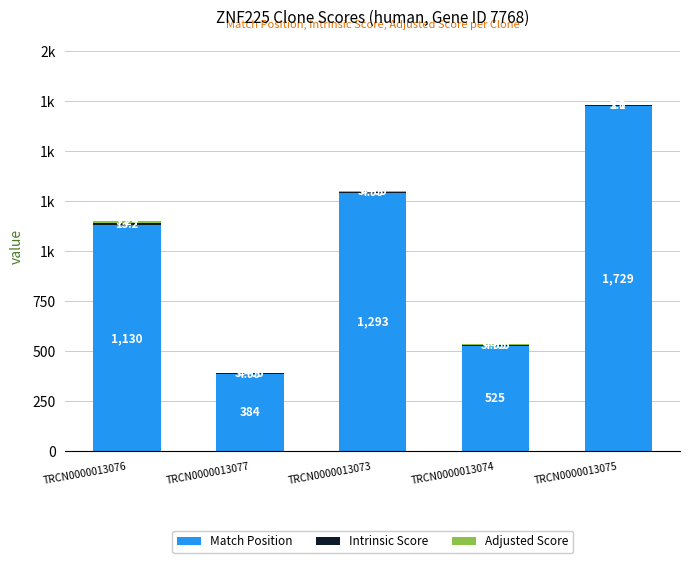

Rank the series by their maximum value, from lowest to highest.

Adjusted Score, Intrinsic Score, Match Position